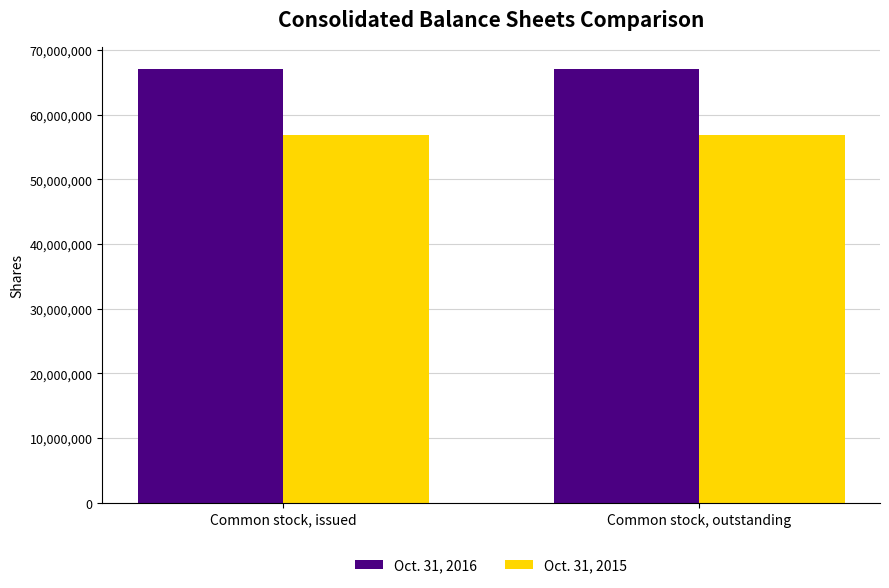

The value of Oct. 31, 2016 at Common stock, issued is 67124850. True or false?

True